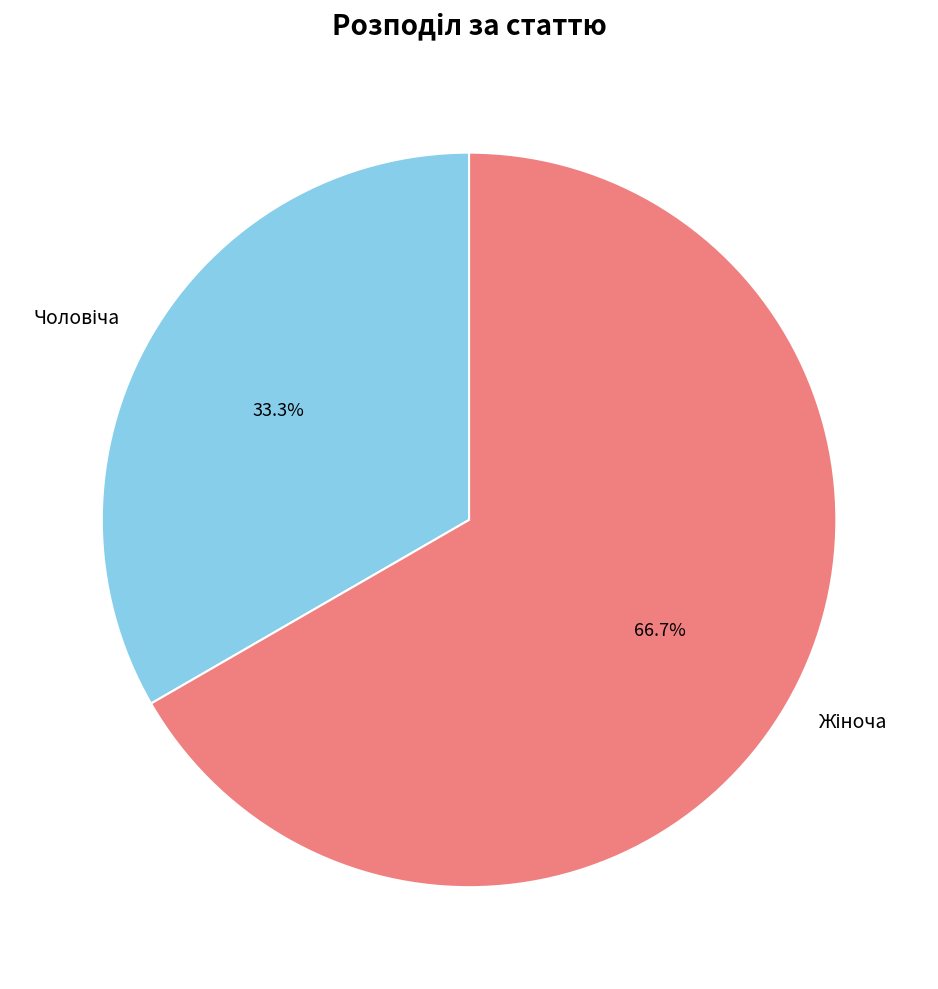

Does any single category account for the majority?

Yes